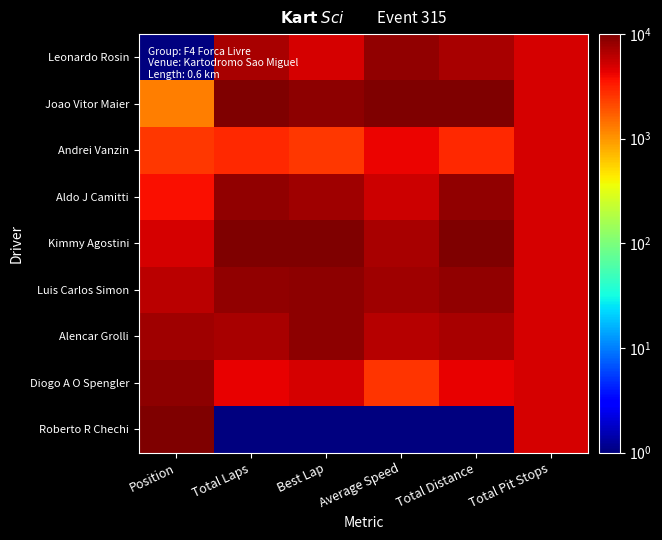

What is the total value across all series at Best Lap?

56253.4